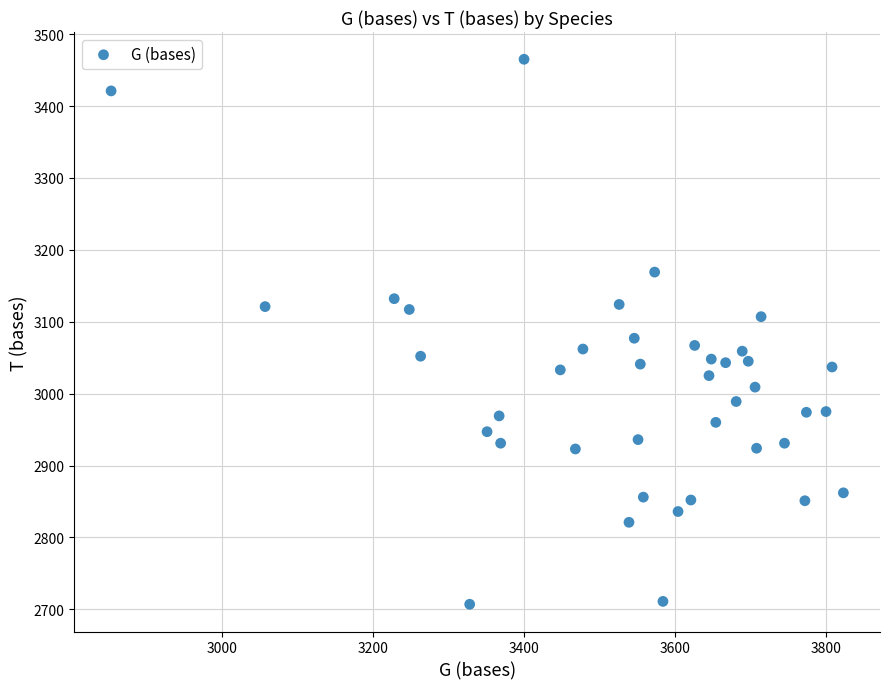

What is the range of Y values (max minus min)?

758